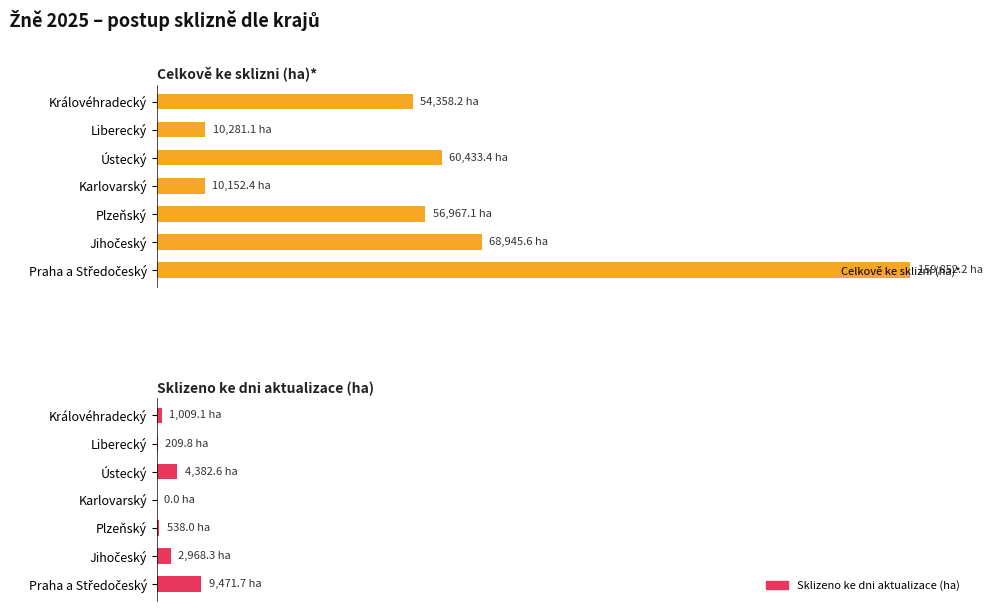

Reading left to right, what are all the values shown in this chart?

Celkově ke sklizni (ha)*: 159852.2	68945.6	56967.1	10152.4	60433.4	10281.1	54358.2
Sklizeno ke dni aktualizace (ha): 9471.7	2968.3	538.0	0.0	4382.6	209.8	1009.1